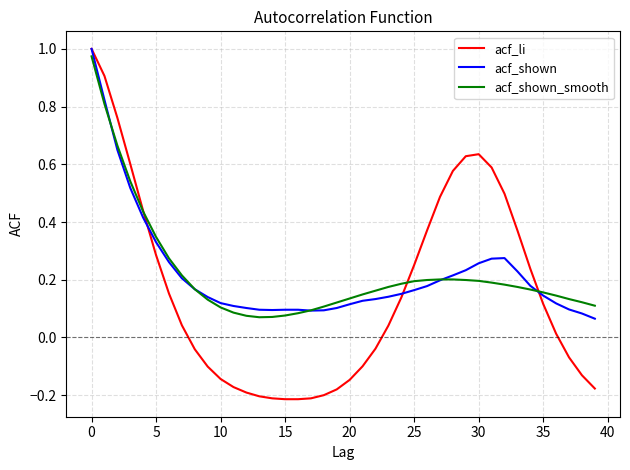

Which series has the largest range (max minus min)?

acf_li